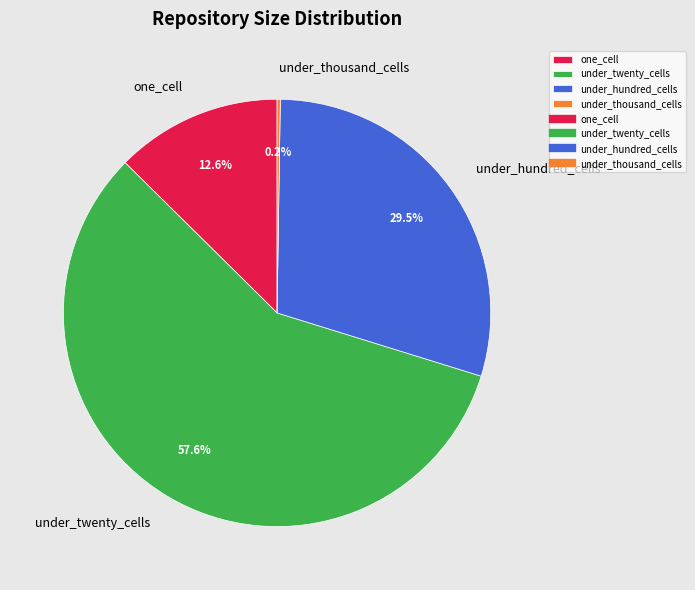

Is there any slice that represents more than half of the pie?

Yes